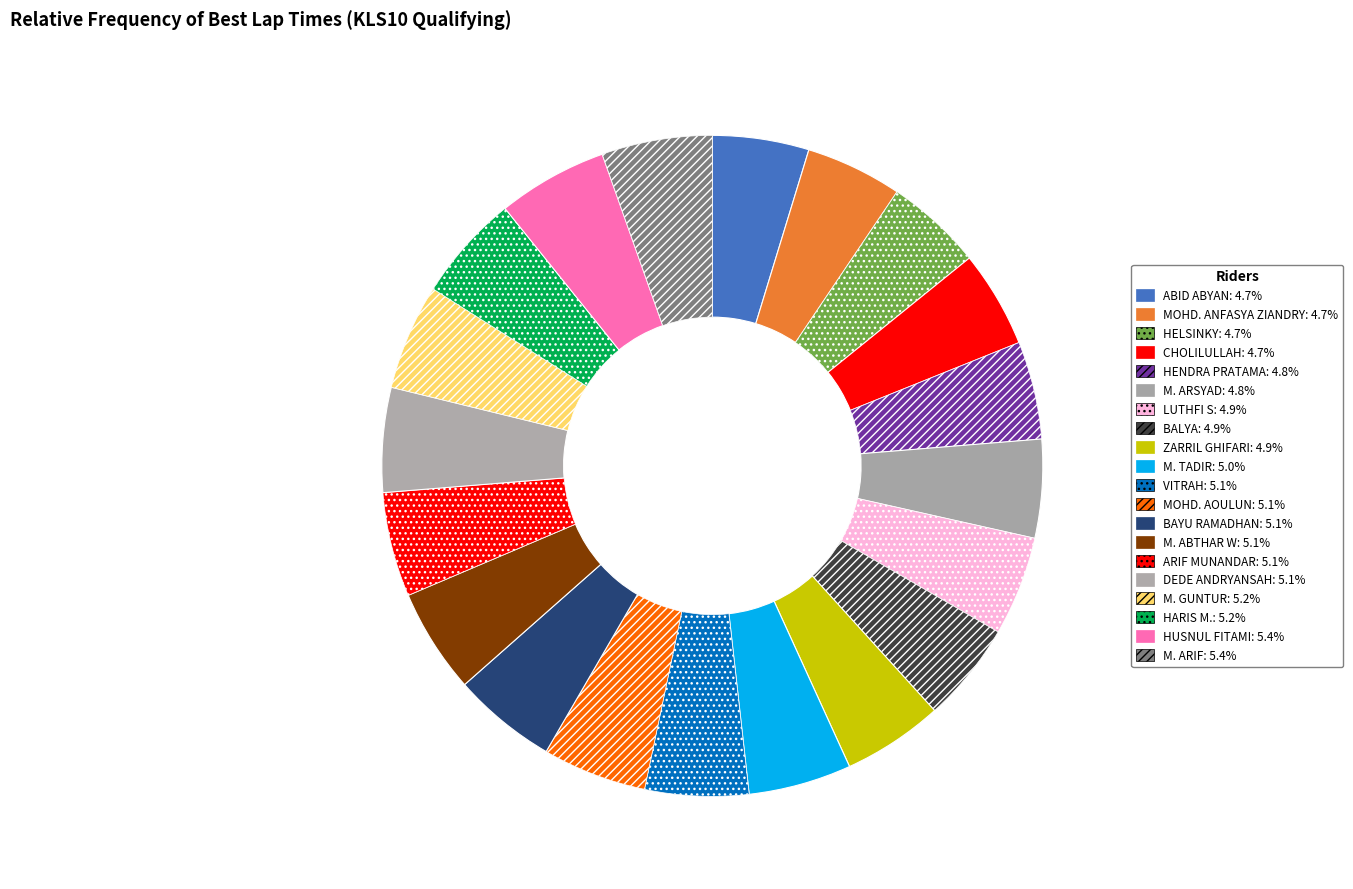

To the nearest percent, what portion does HENDRA PRATAMA represent?

5%